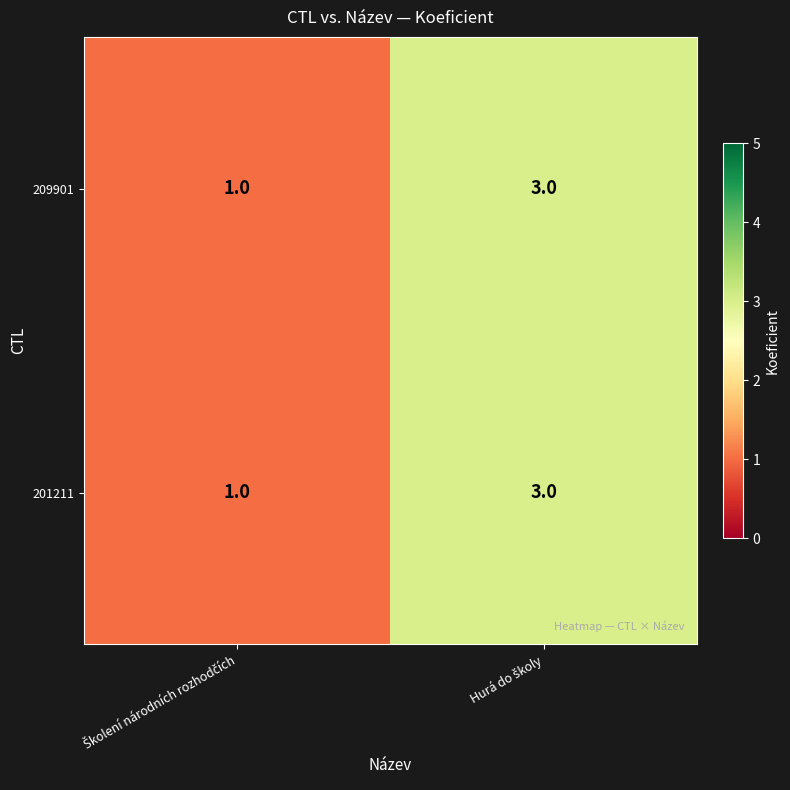

What is the sum of all 201211 values?

4